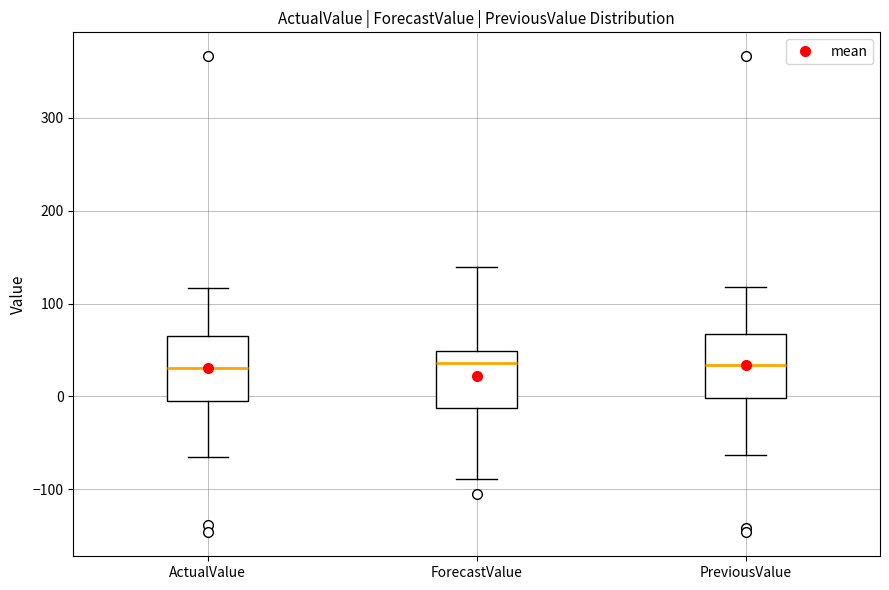

Reading left to right, transcribe this box plot: for each box, give where its median line is, the range the box spans, and where its two whiskers end, as read against the y-axis. The values are not printed on the chart, so give them approximately, as read against the axis.

ActualValue: median 30, box 0 to 60, whiskers -70 to 120
ForecastValue: median 40, box -10 to 50, whiskers -90 to 140
PreviousValue: median 30, box 0 to 70, whiskers -60 to 120